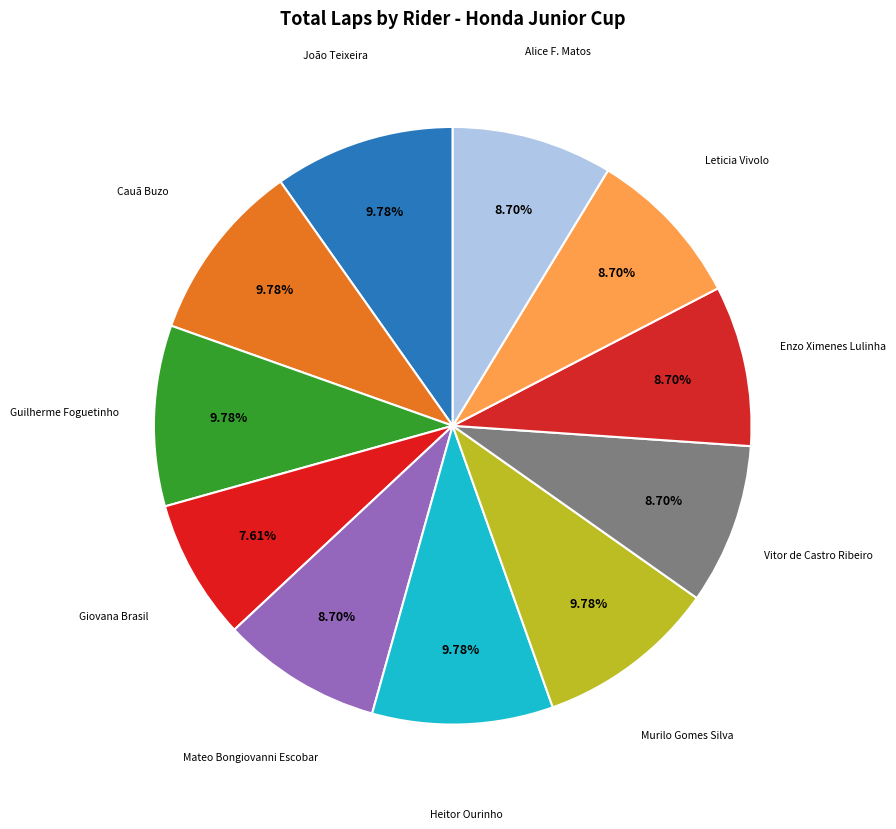

Which category has the smallest portion of the pie?

Giovana Brasil